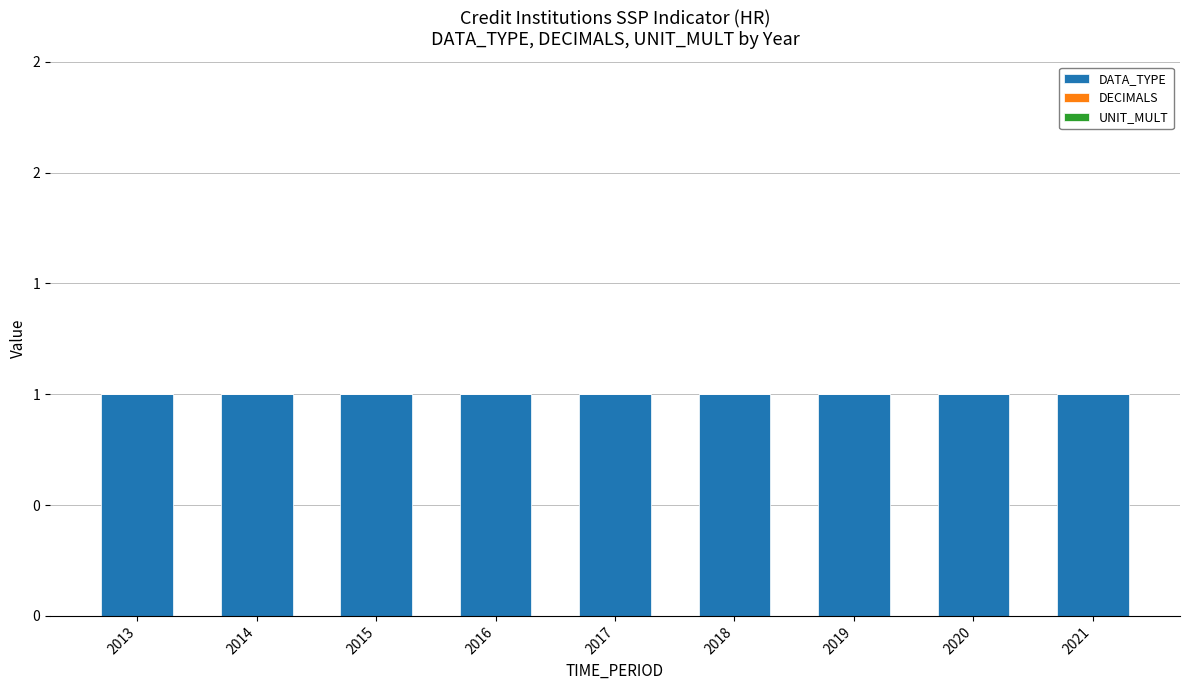

Reading left to right, extract all data points from this chart.

DATA_TYPE: 1	1	1	1	1	1	1	1	1
DECIMALS: 0	0	0	0	0	0	0	0	0
UNIT_MULT: 0	0	0	0	0	0	0	0	0